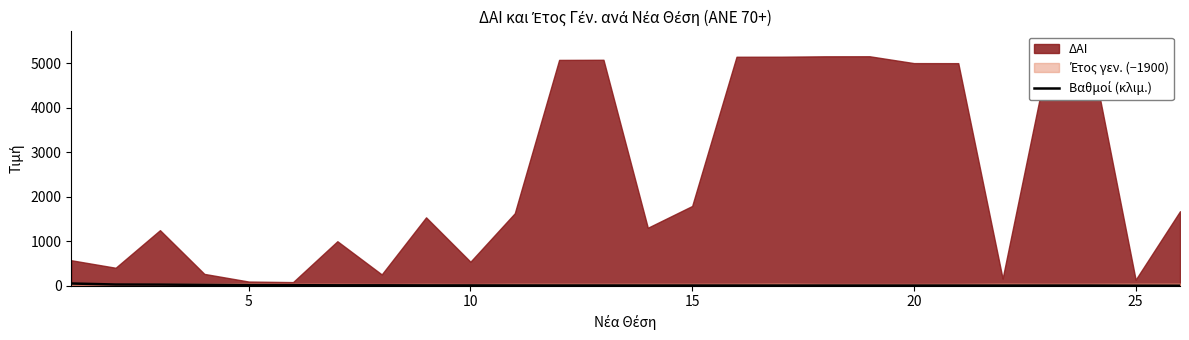

At which category does the chart reach its minimum across all series?

25